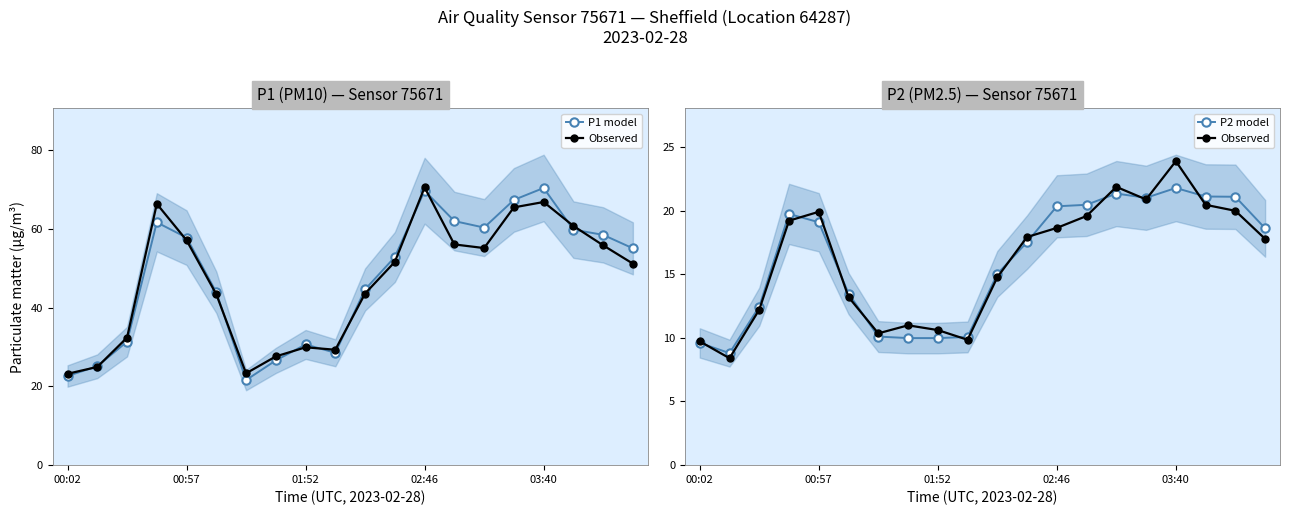

What is the sum of the P1 model values at 18 and 7?

85.0